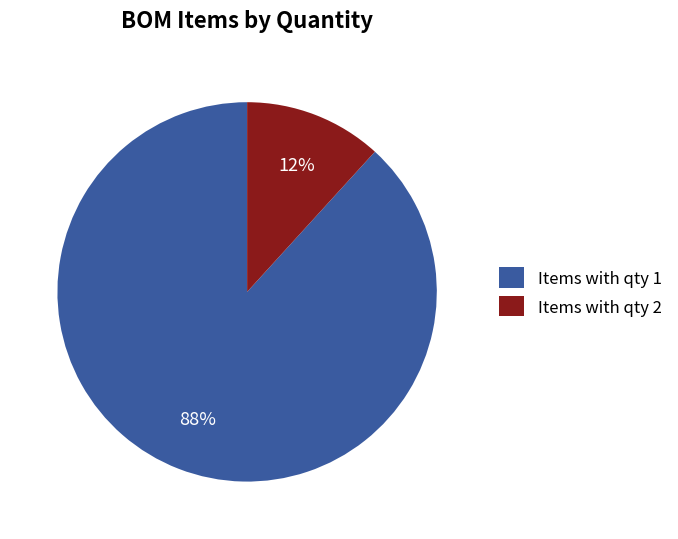

Is there any slice that represents more than half of the pie?

Yes